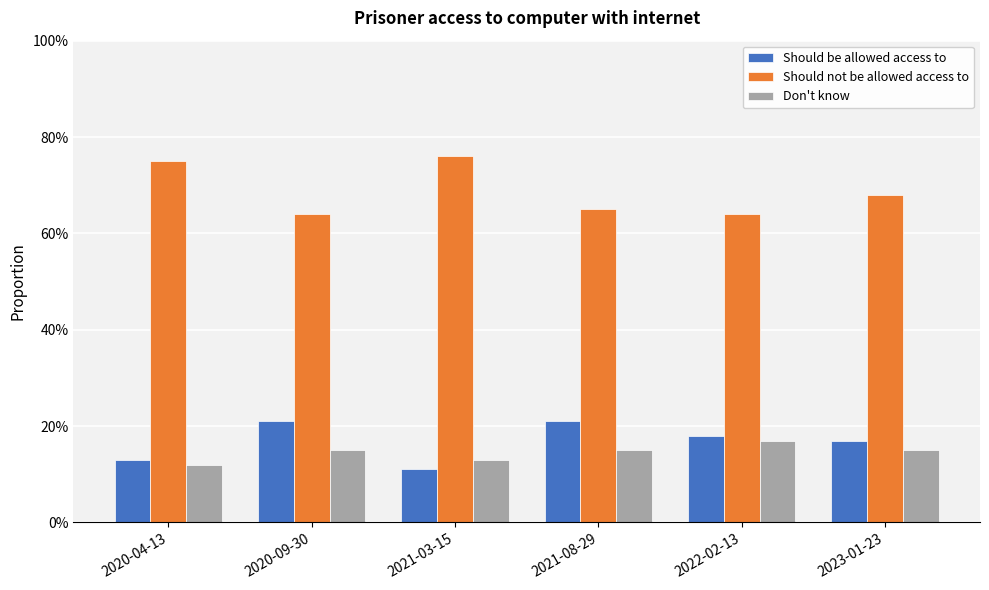

What are all the series names shown in the legend?

Should be allowed access to, Should not be allowed access to, Don't know